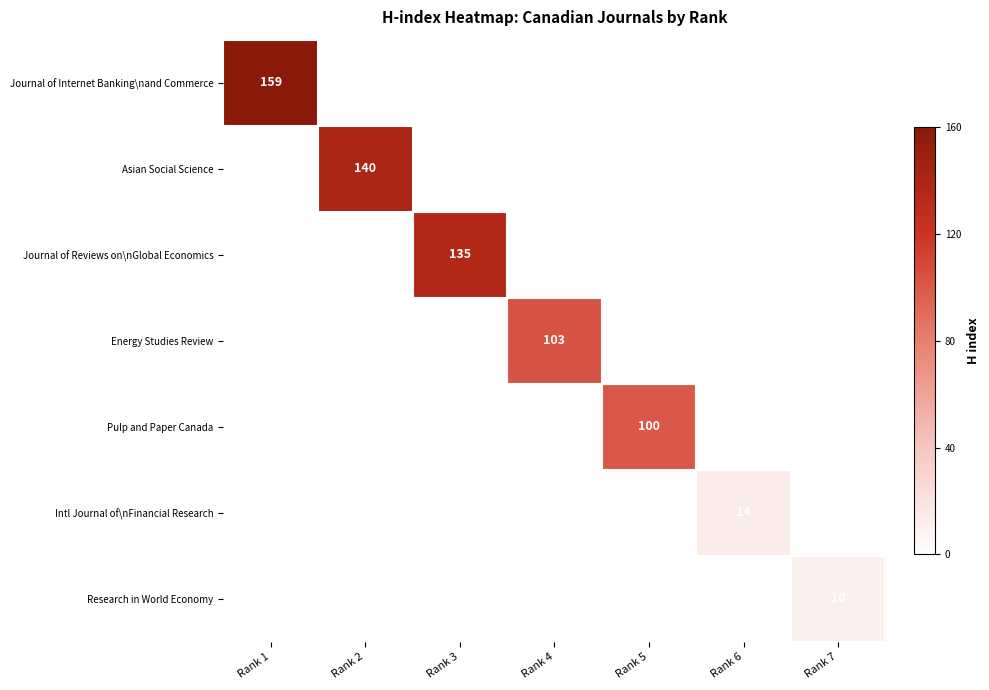

Which has a higher value, Rank 2 or Rank 1?

Rank 1